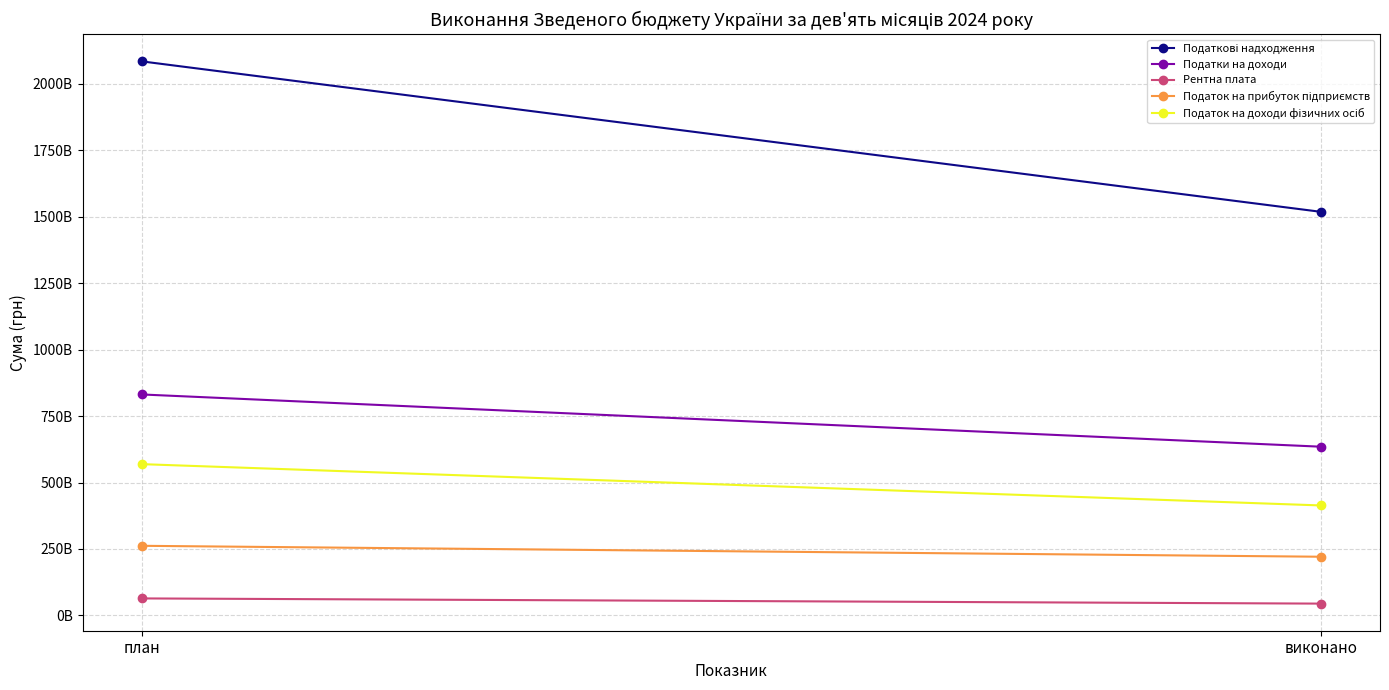

Which has a higher value, план or виконано?

план